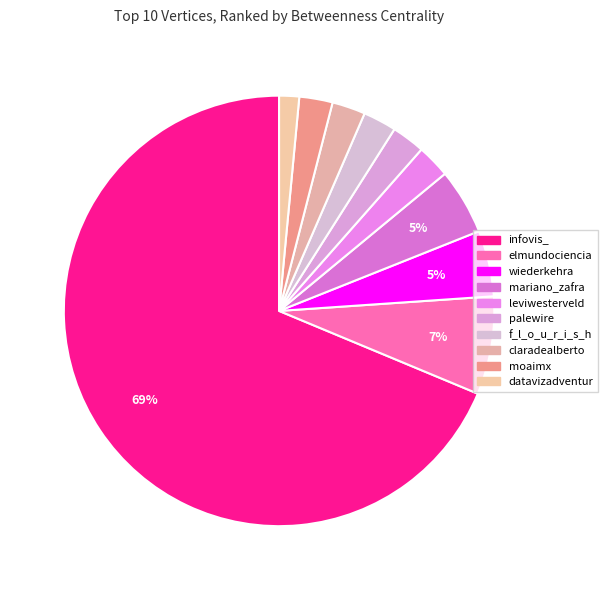

What is the majority slice?

infovis_